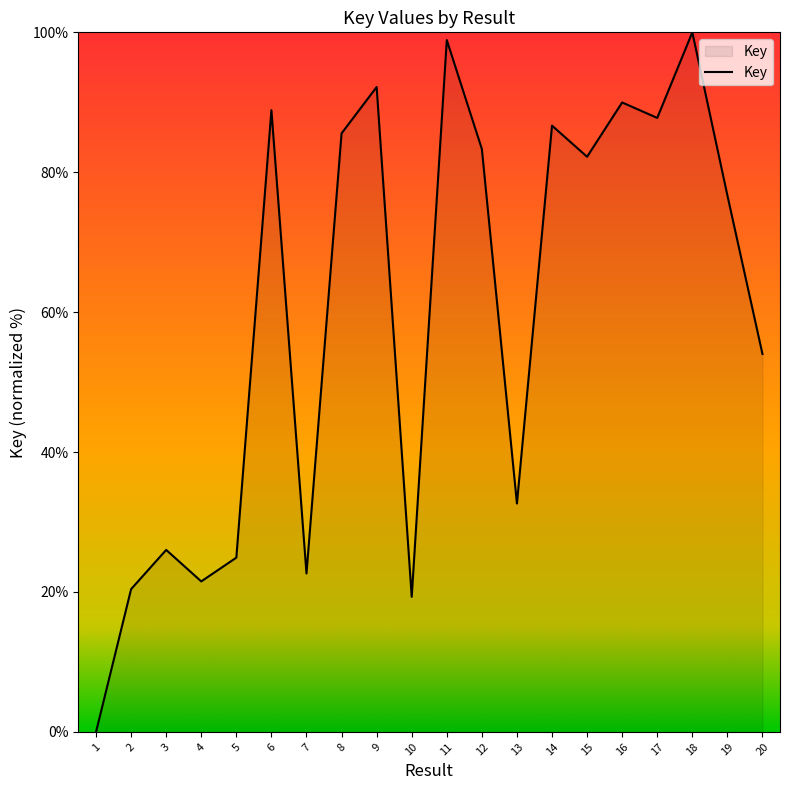

Rank the categories by value from highest to lowest.

18, 11, 9, 16, 6, 17, 14, 8, 12, 15, 19, 20, 13, 3, 5, 7, 4, 2, 10, 1